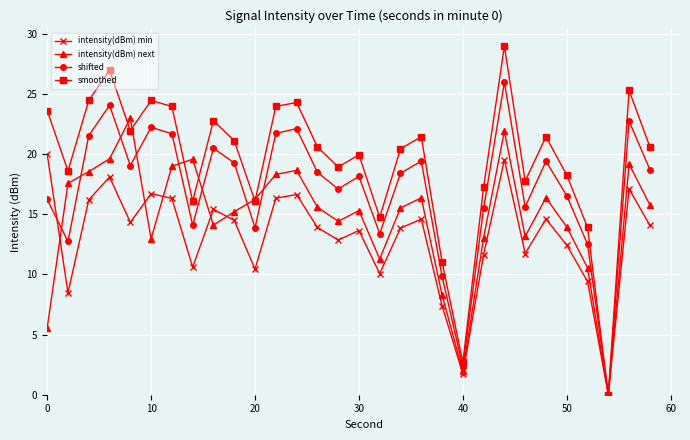

In shifted, how many points are lower than both neighbors (excluding endpoints)?

9